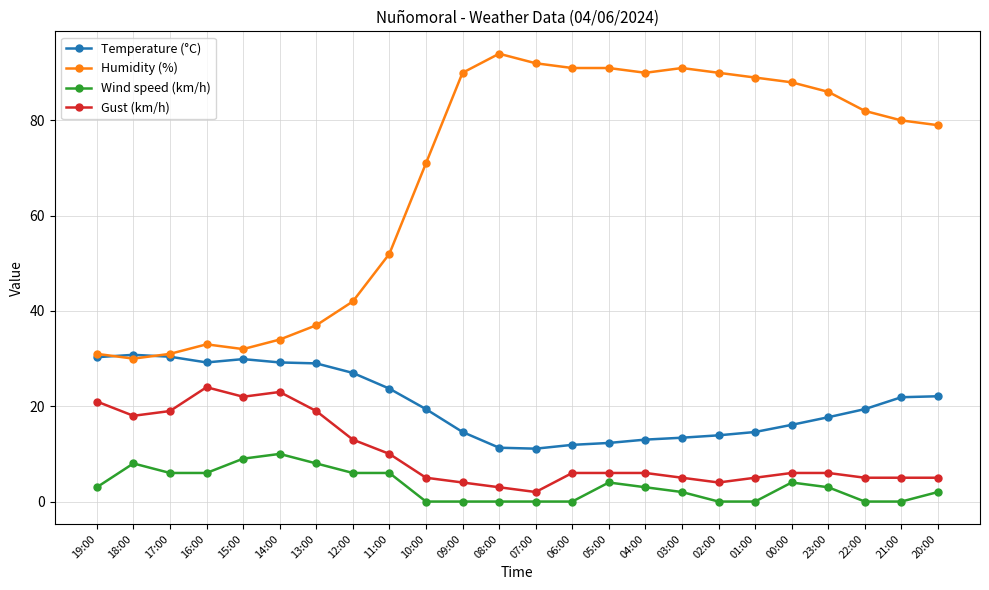

True or false: Wind speed (km/h) and Gust (km/h) cross at least once.

False